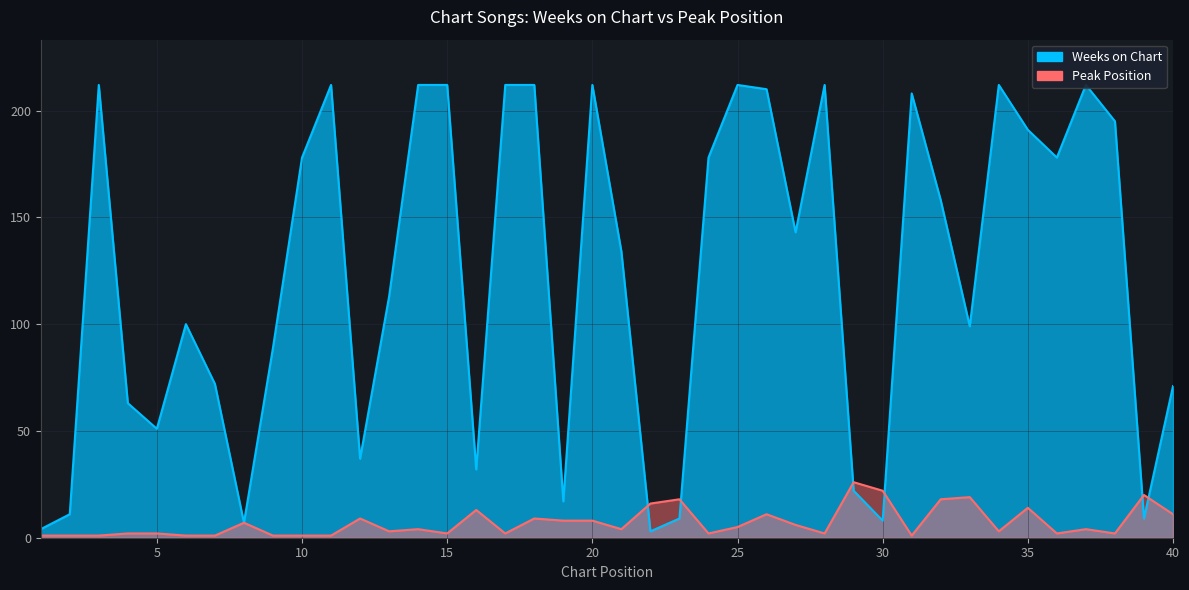

Is it true that Peak Position equals 2 at 13?

False